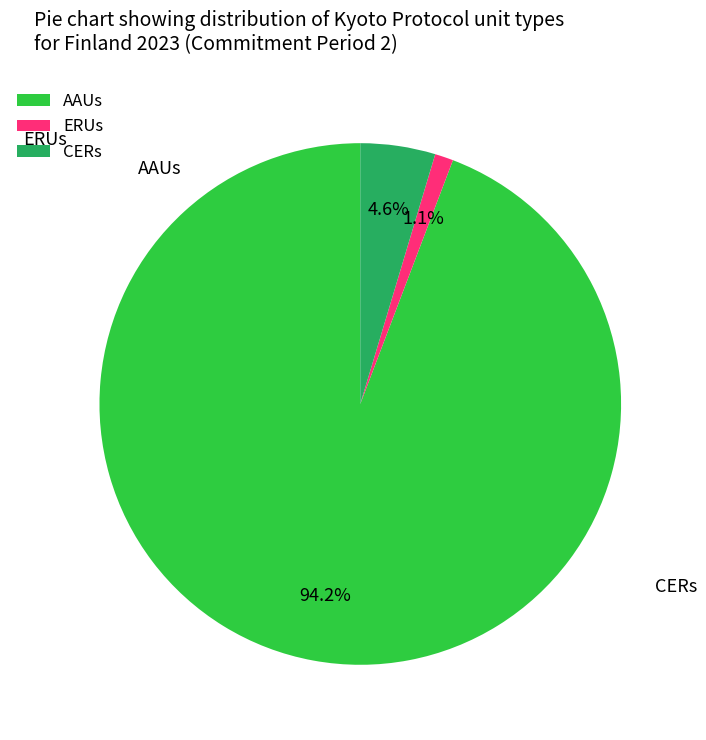

The CERs slice represents 1% of the pie. True or false?

False